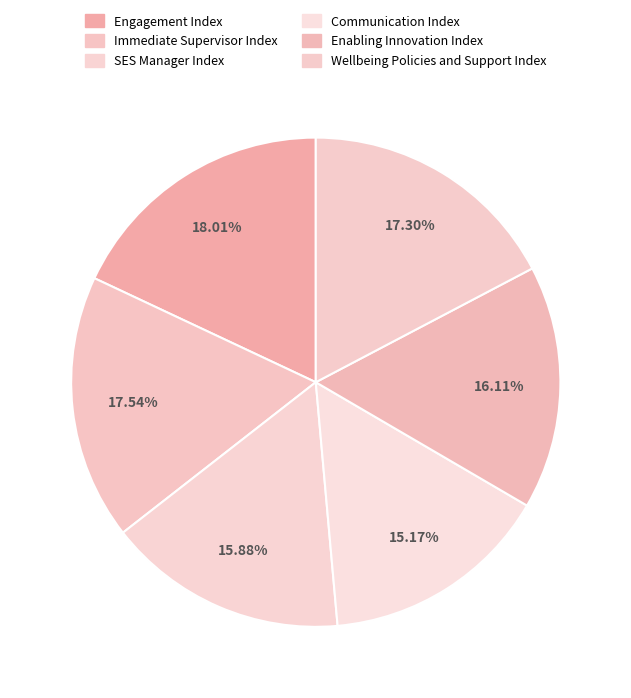

To the nearest percent, what is the difference between the SES Manager Index and Immediate Supervisor Index slice percentages?

2%